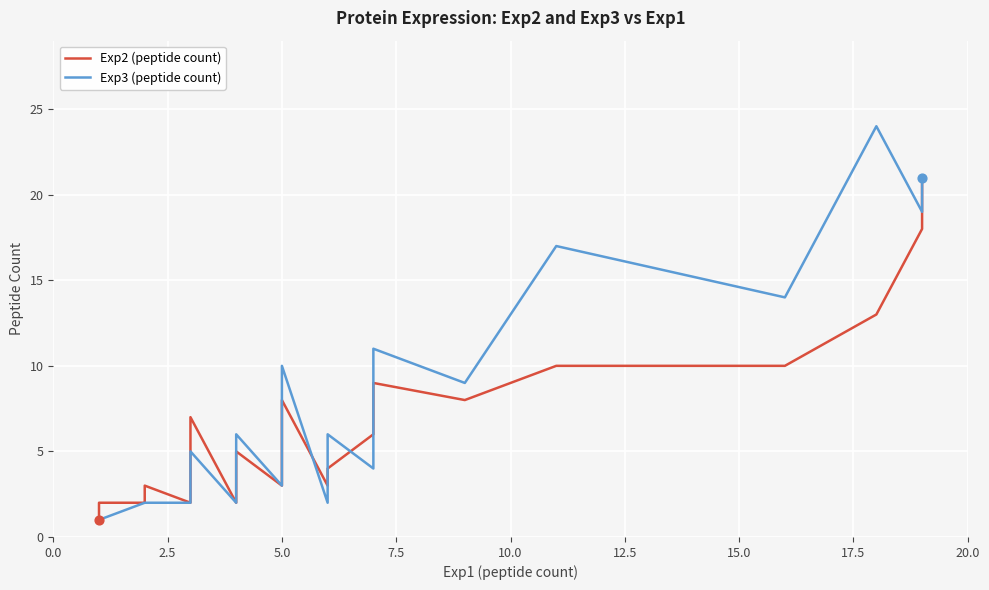

What are all the series names shown in the legend?

Exp2 (peptide count), Exp3 (peptide count)